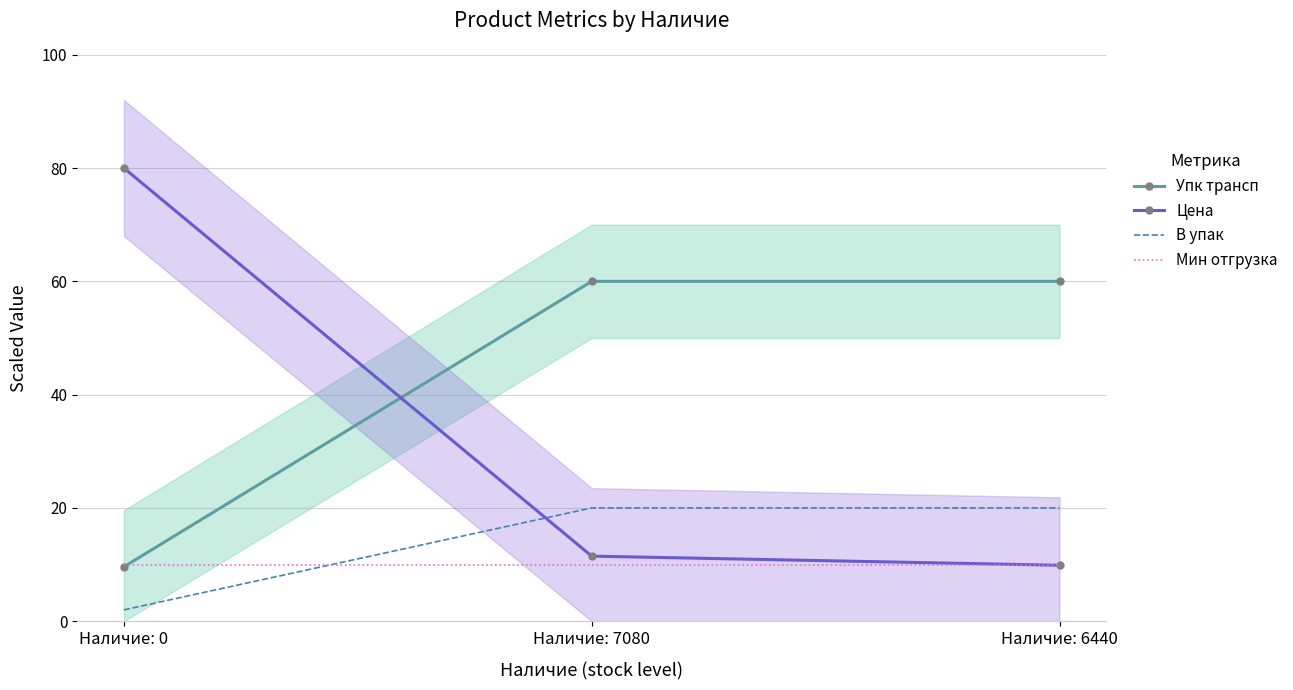

Between Наличие: 6440 and Наличие: 7080, which is larger?

Наличие: 6440